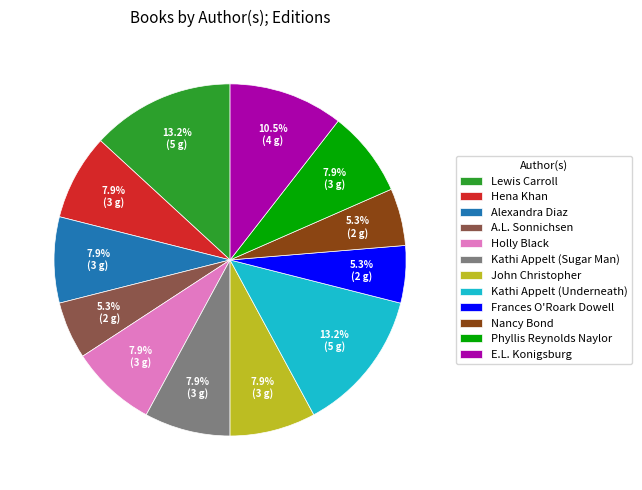

The Phyllis Reynolds Naylor slice represents 22% of the pie. True or false?

False